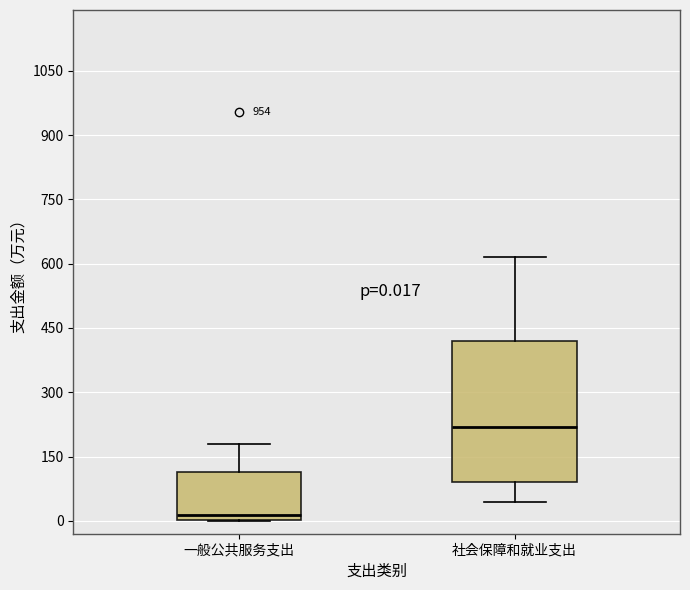

Which box has the lowest median line?

一般公共服务支出